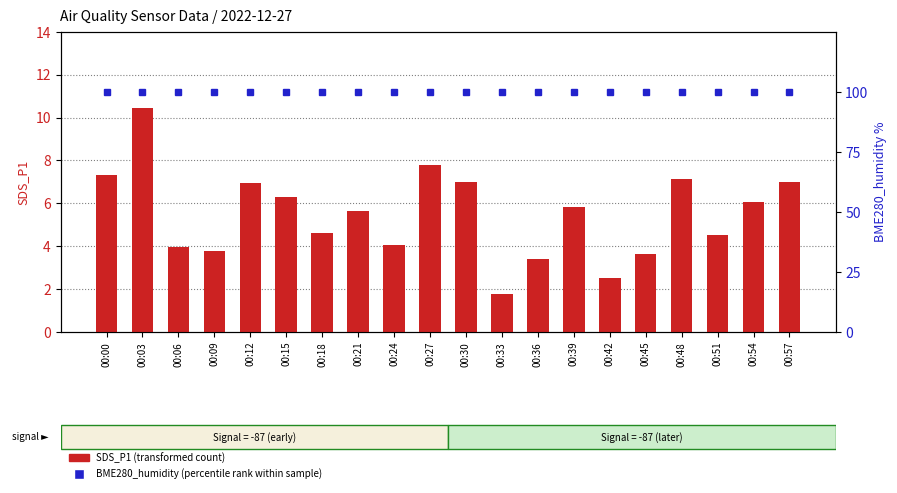

Read the SDS_P1 (transformed count) value at 00:24.

4.0